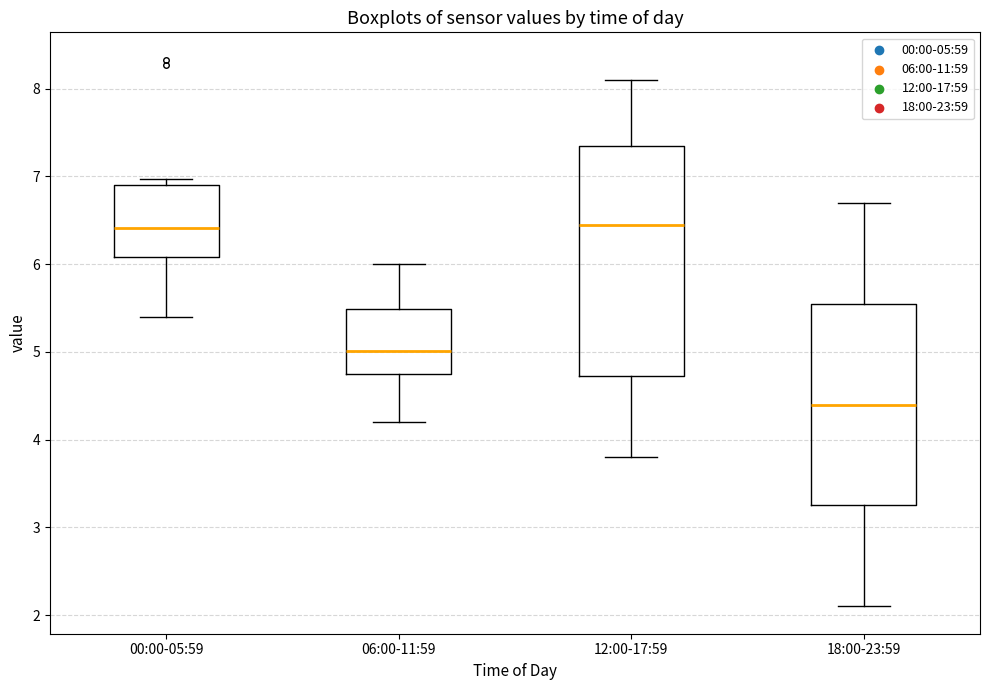

Reading left to right, read every box against the y-axis: the position of its median line, the range the box covers, and the ends of its whiskers. The values are not printed on the chart, so give them approximately, as read against the axis.

00:00-05:59: median 6.4, box 6.1 to 6.9, whiskers 5.4 to 7.0
06:00-11:59: median 5.0, box 4.8 to 5.5, whiskers 4.2 to 6.0
12:00-17:59: median 6.5, box 4.7 to 7.4, whiskers 3.8 to 8.1
18:00-23:59: median 4.4, box 3.3 to 5.6, whiskers 2.1 to 6.7